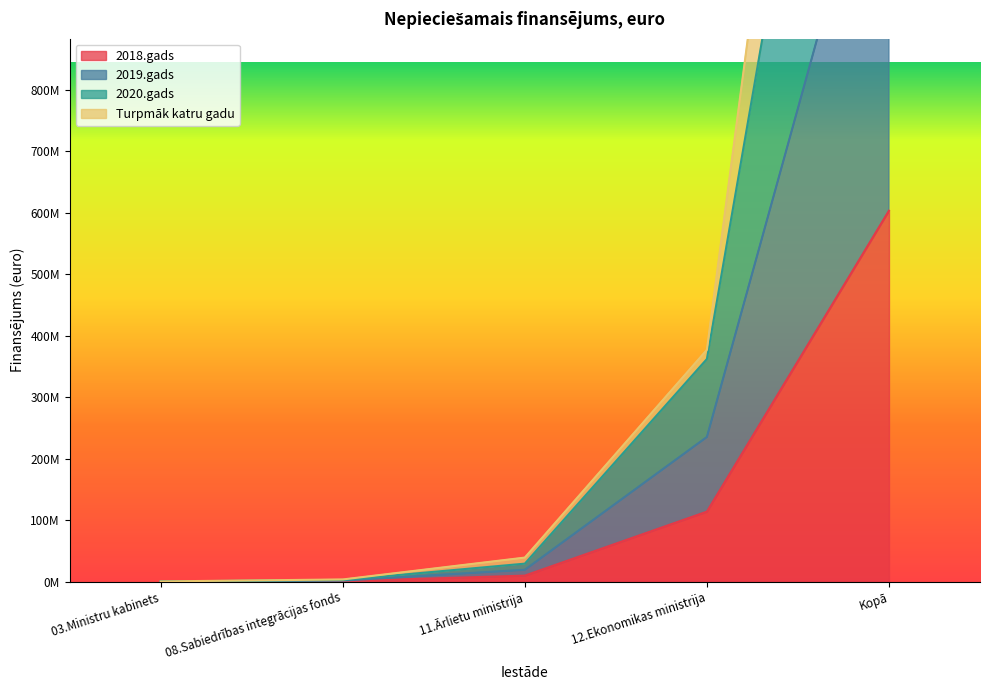

At which category does the chart reach its peak across all series?

Kopā